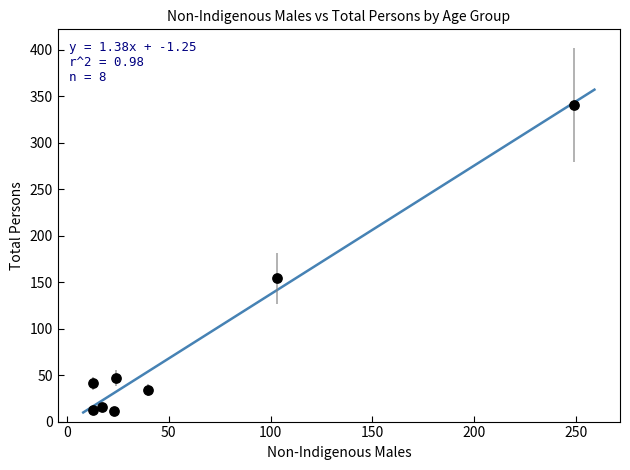

What Y value in the scatter plot is closest to 176?

154